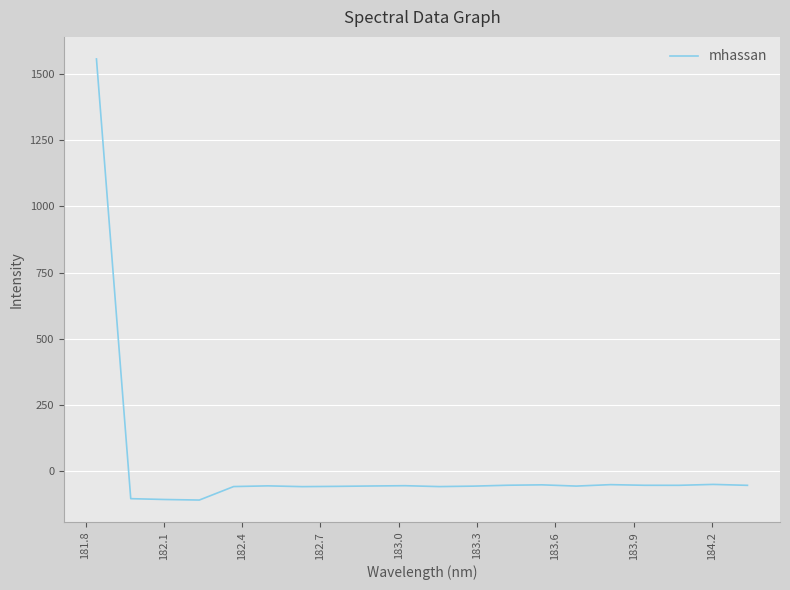

What is the smallest value displayed?

-108.9